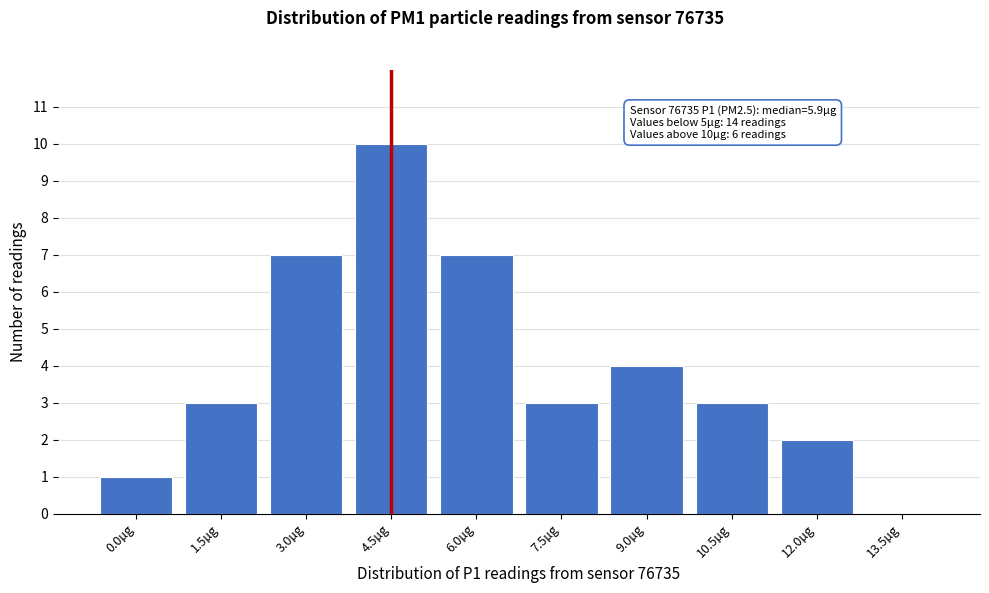

Reading left to right, extract all data points from this chart.

0.0µg=1	1.5µg=3	3.0µg=7	4.5µg=10	6.0µg=7	7.5µg=3	9.0µg=4	10.5µg=3	12.0µg=2	13.5µg=0